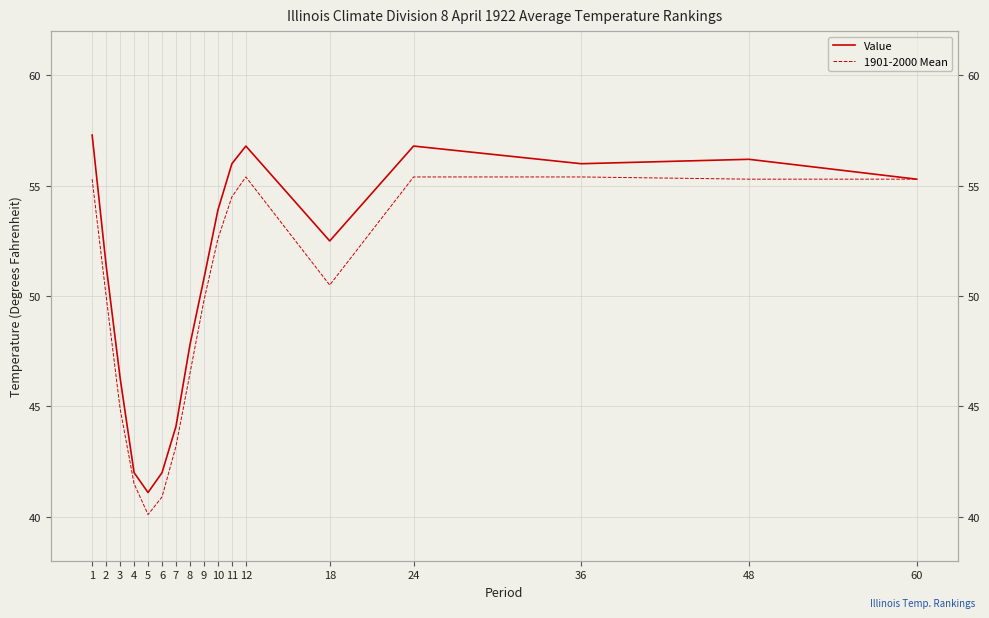

Count the number of data series in this chart.

2